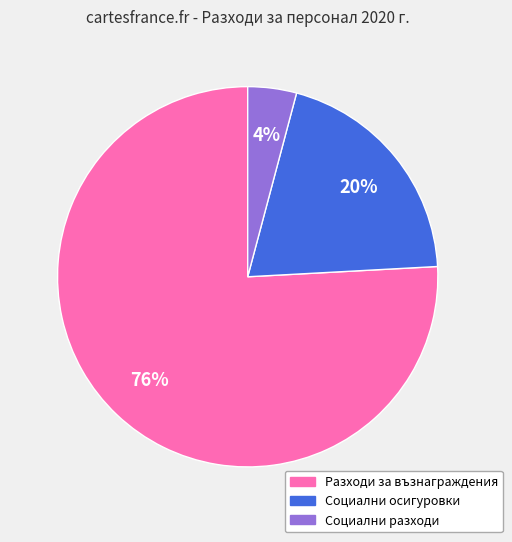

Is the sum of Разходи за възнаграждения and Социални осигуровки greater than half?

Yes